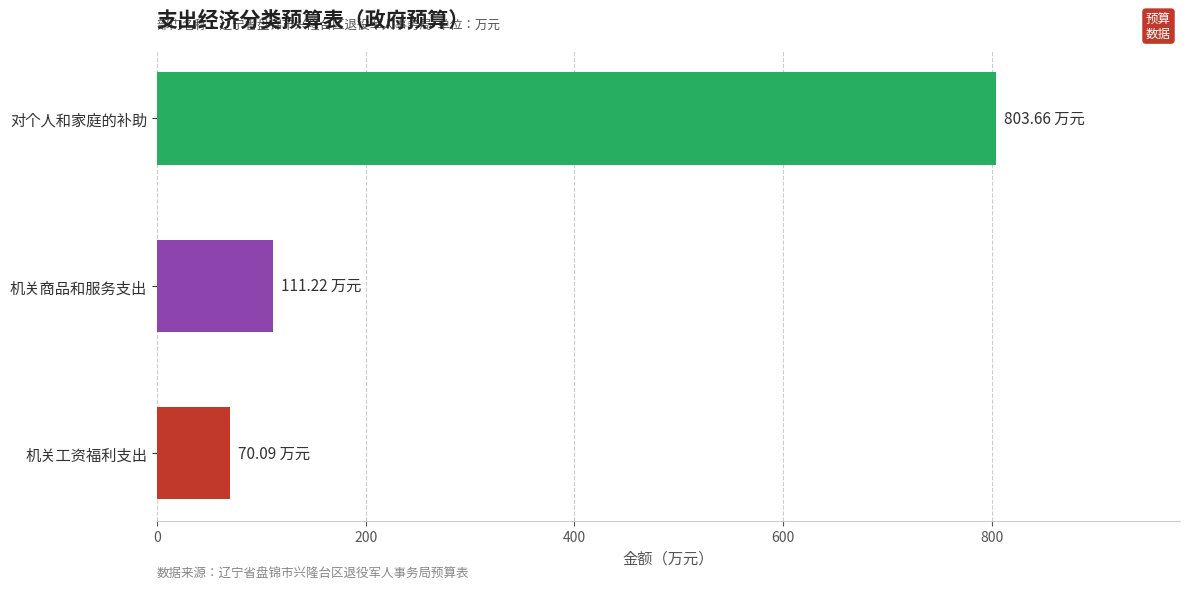

What is the difference between the maximum and minimum values?

733.6